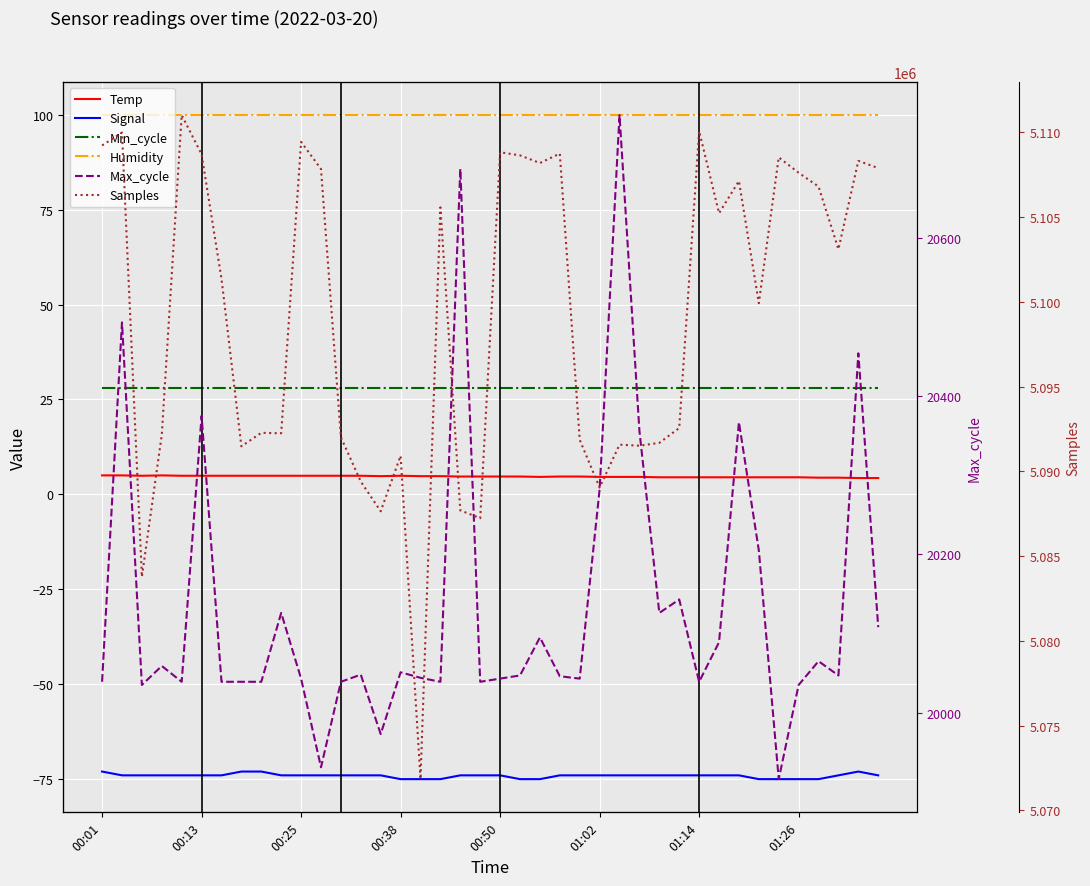

Reading right to left, what are all the values shown in this chart?

Temp: 4.3	4.3	4.4	4.4	4.5	4.5	4.5	4.5	4.5	4.5	4.5	4.5	4.6	4.6	4.6	4.7	4.7	4.6	4.7	4.7	4.7	4.7	4.8	4.8	4.9	4.8	4.9	4.9	4.9	4.9	4.9	4.9	4.9	4.9	4.9	4.9	5.0	4.9	5.0	5.0
Signal: -74.0	-73.0	-74.0	-75.0	-75.0	-75.0	-75.0	-74.0	-74.0	-74.0	-74.0	-74.0	-74.0	-74.0	-74.0	-74.0	-74.0	-75.0	-75.0	-74.0	-74.0	-74.0	-75.0	-75.0	-75.0	-74.0	-74.0	-74.0	-74.0	-74.0	-74.0	-73.0	-73.0	-74.0	-74.0	-74.0	-74.0	-74.0	-74.0	-73.0
Min_cycle: 28.0	28.0	28.0	28.0	28.0	28.0	28.0	28.0	28.0	28.0	28.0	28.0	28.0	28.0	28.0	28.0	28.0	28.0	28.0	28.0	28.0	28.0	28.0	28.0	28.0	28.0	28.0	28.0	28.0	28.0	28.0	28.0	28.0	28.0	28.0	28.0	28.0	28.0	28.0	28.0
Humidity: 99.9	99.9	99.9	99.9	99.9	99.9	99.9	99.9	99.9	99.9	99.9	99.9	99.9	99.9	99.9	99.9	99.9	99.9	99.9	99.9	99.9	99.9	99.9	99.9	99.9	99.9	99.9	99.9	99.9	99.9	99.9	99.9	99.9	99.9	99.9	99.9	99.9	99.9	99.9	99.9
Max_cycle: 20108.0	20454.0	20047.0	20065.0	20035.0	19916.0	20205.0	20367.0	20089.0	20039.0	20143.0	20126.0	20356.0	20755.0	20282.0	20043.0	20046.0	20095.0	20047.0	20043.0	20039.0	20687.0	20039.0	20044.0	20051.0	19973.0	20048.0	20039.0	19931.0	20043.0	20126.0	20039.0	20039.0	20039.0	20375.0	20039.0	20059.0	20035.0	20493.0	20039.0
Samples: 5107901.0	5108326.0	5103115.0	5106811.0	5107626.0	5108532.0	5099929.0	5107140.0	5105238.0	5110091.0	5092563.0	5091690.0	5091520.0	5091583.0	5089052.0	5091867.0	5108755.0	5108199.0	5108650.0	5108834.0	5087244.0	5087705.0	5105583.0	5071849.0	5090927.0	5087652.0	5089405.0	5092017.0	5107843.0	5109448.0	5092253.0	5092281.0	5091484.0	5101370.0	5108715.0	5111029.0	5092170.0	5083784.0	5109996.0	5109236.0